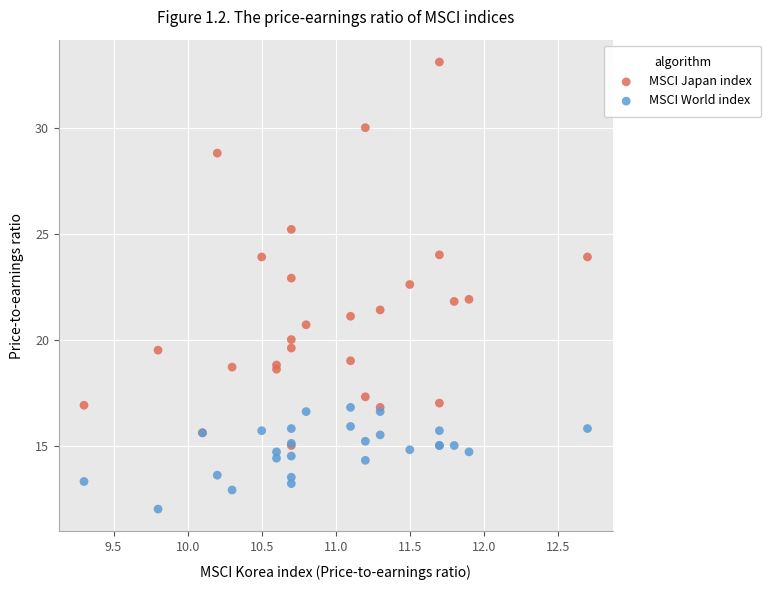

Which series contains the lowest Y value?

MSCI World index